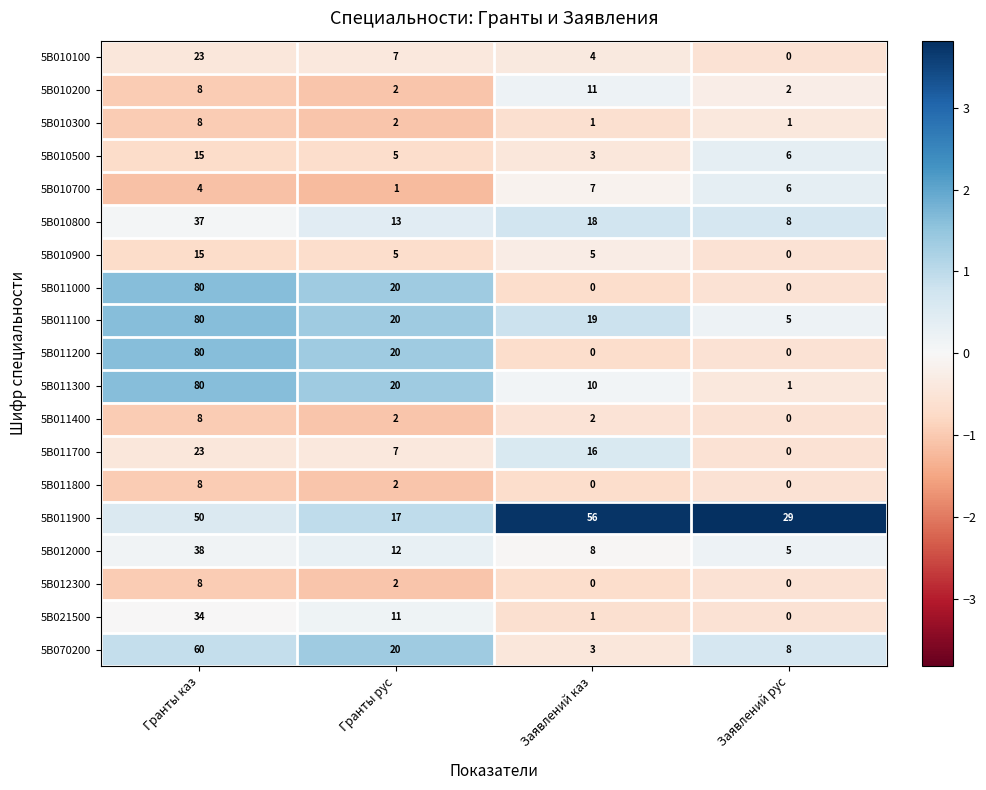

What is the average value of the 5B010800 series?

19